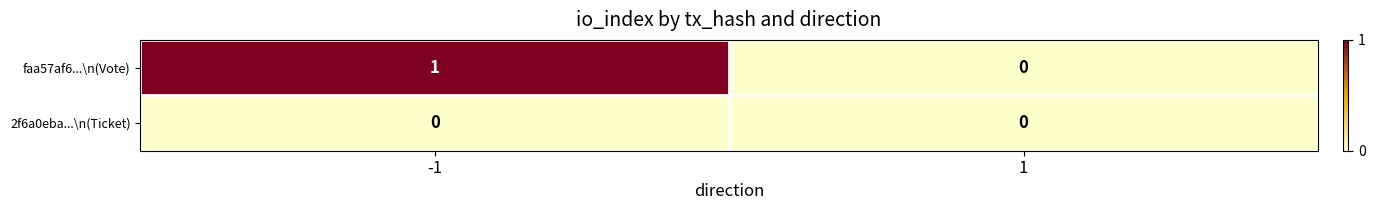

The faa57af6...\n(Vote) series shows 1 at 1. True or false?

False